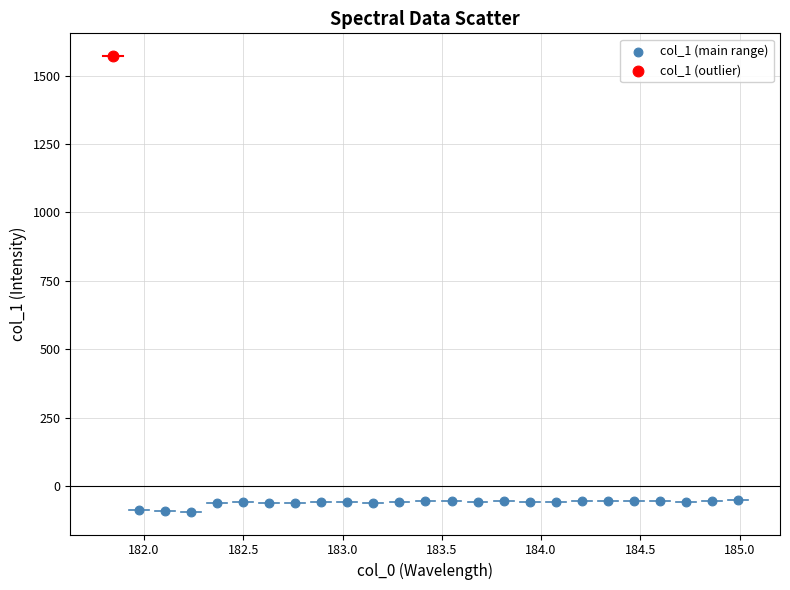

What are all the series names shown in the legend?

col_1 (main range), col_1 (outlier)